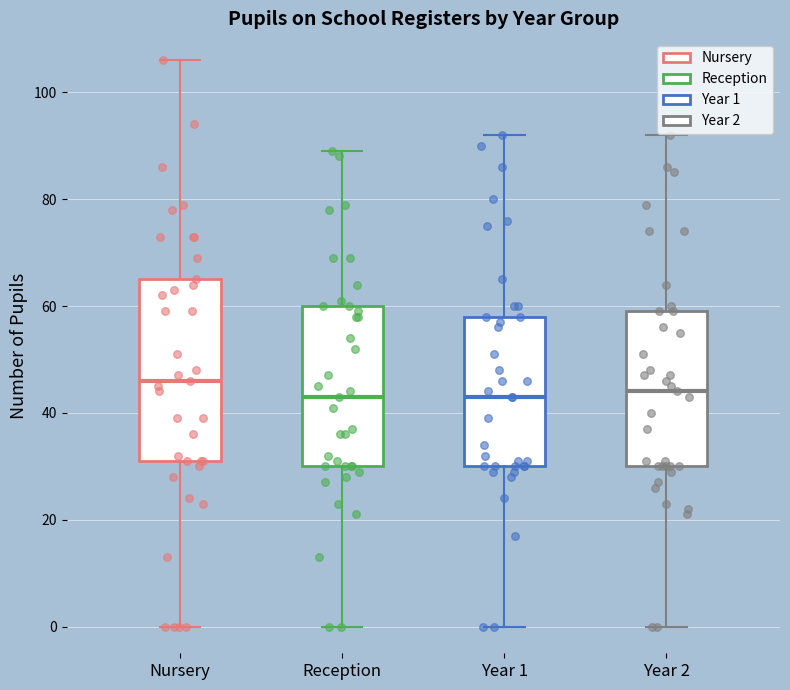

Where does the upper whisker of the box for Nursery end on the y-axis? The values are not printed on the chart, so give them approximately, as read against the axis.

106